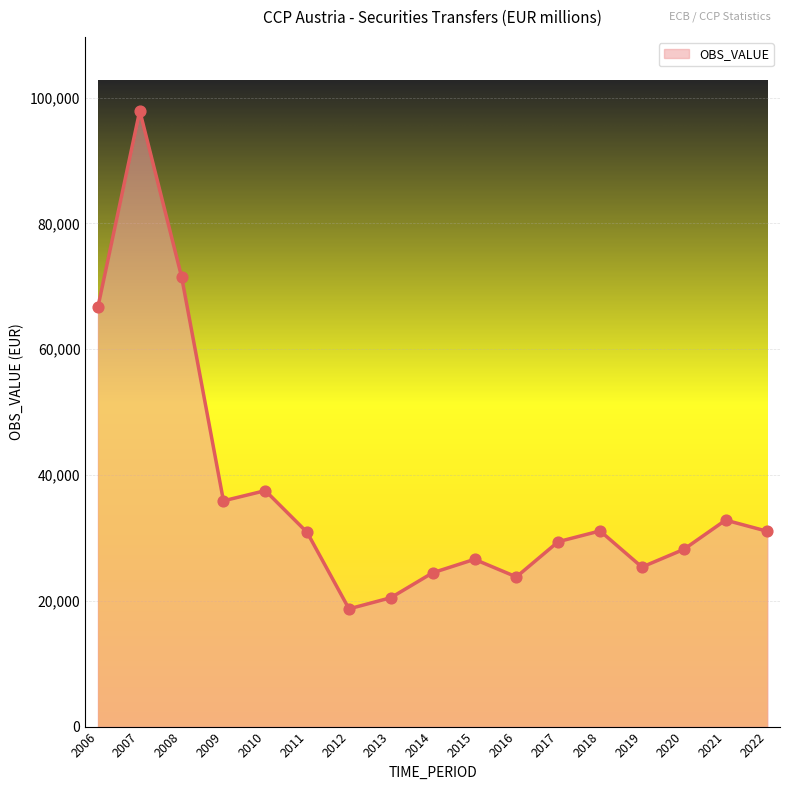

What is the change in value from 2011 to 2022?

+171